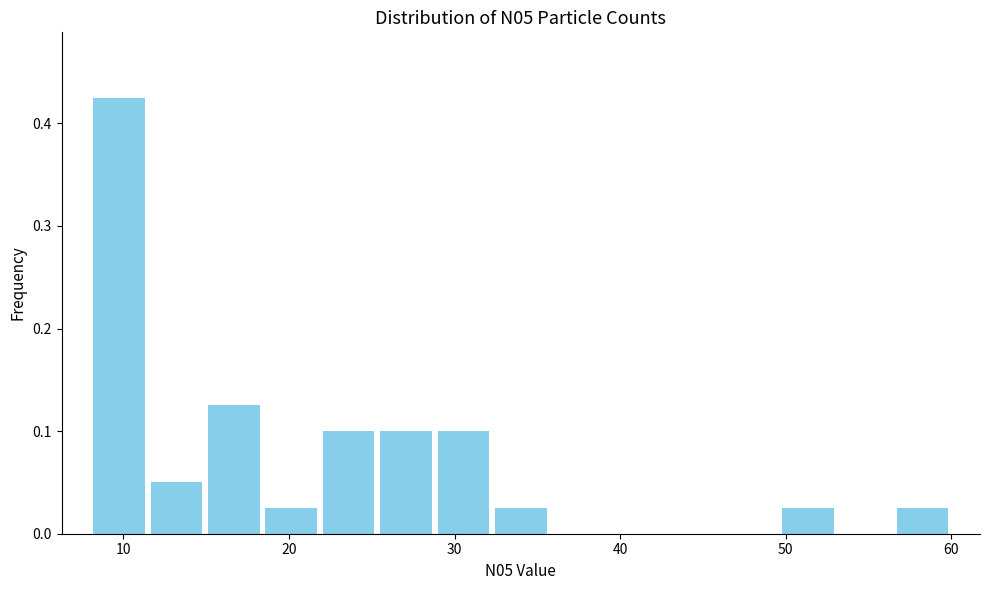

Read against the x-axis, roughly where is the centre of the tallest bar?

10